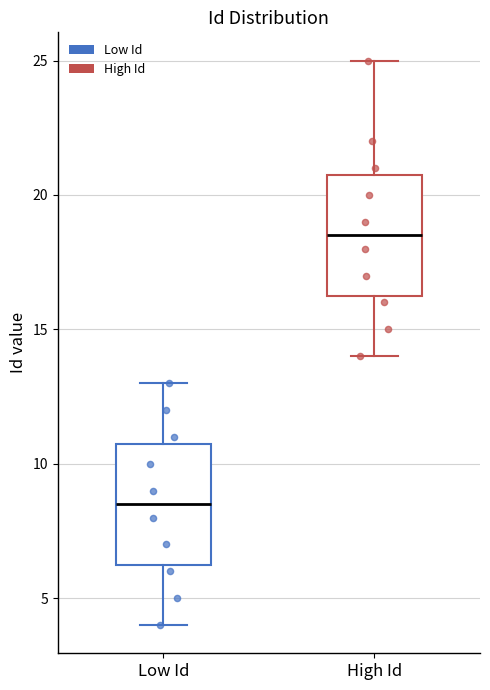

Reading left to right, transcribe this box plot: for each box, give where its median line is, the range the box spans, and where its two whiskers end, as read against the y-axis. The values are not printed on the chart, so give them approximately, as read against the axis.

Low Id: median 8.5, box 6.5 to 11.0, whiskers 4.0 to 13.0
High Id: median 18.5, box 16.5 to 21.0, whiskers 14.0 to 25.0